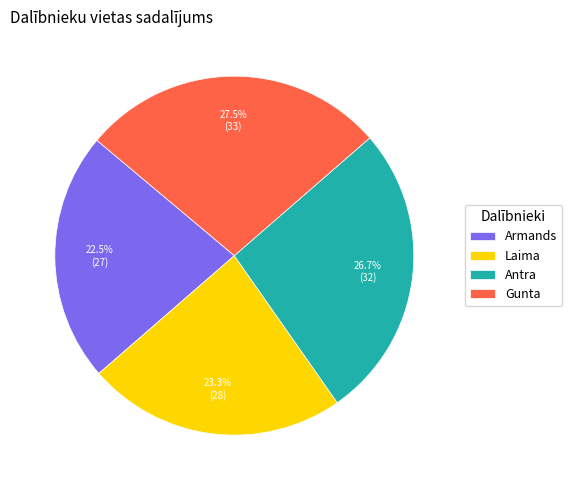

How many segments does this pie chart have?

4